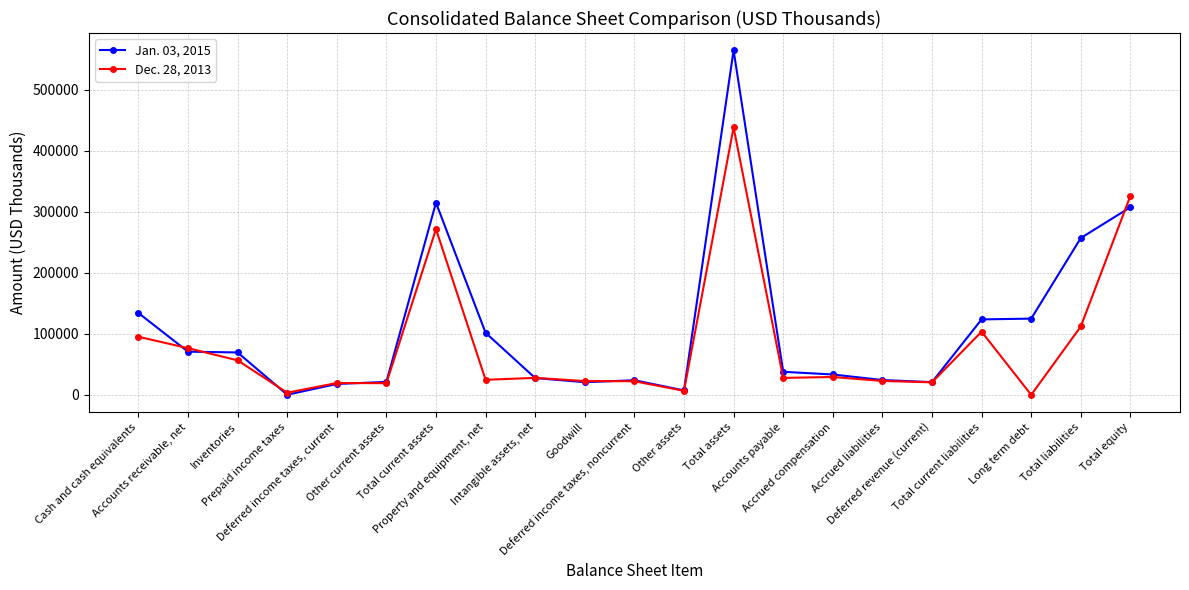

List the series in order of their overall mean, lowest first.

Dec. 28, 2013, Jan. 03, 2015